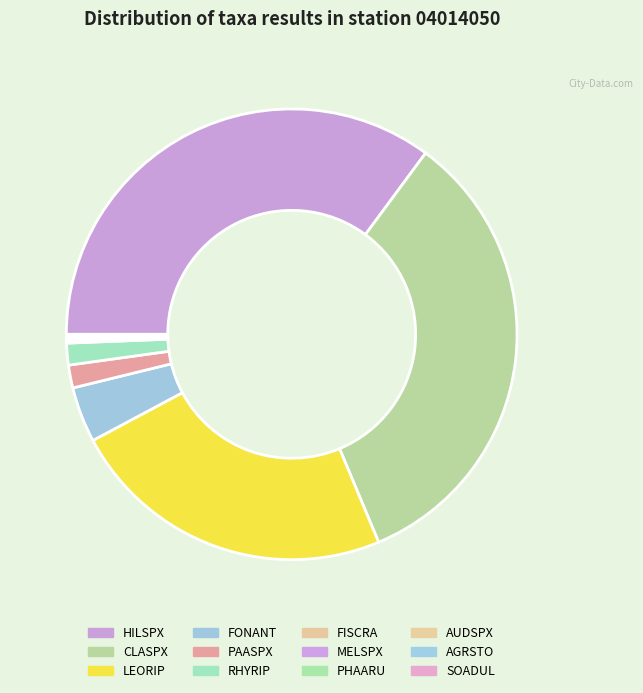

Is the sum of PAASPX and CLASPX greater than half?

No